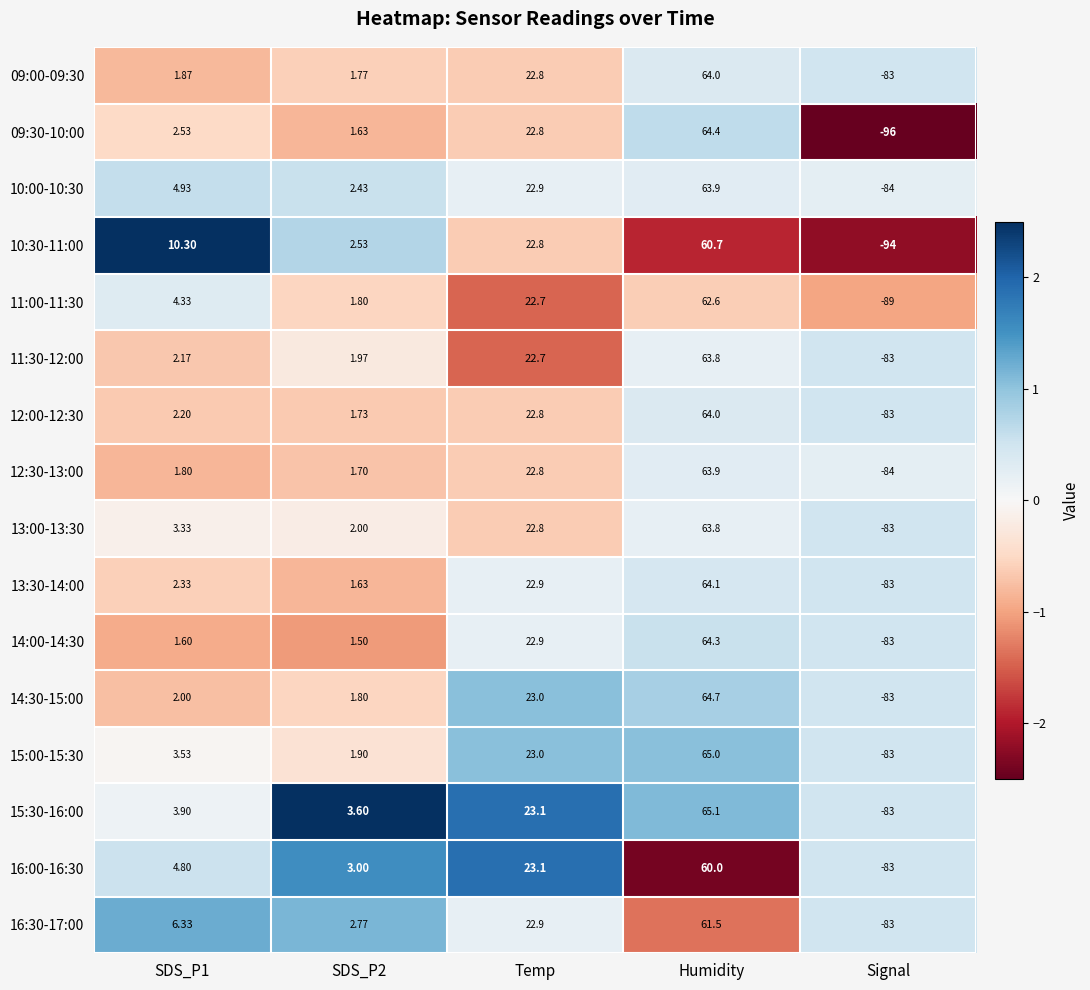

Which category has the lowest value in the 14:30-15:00 series?

Signal